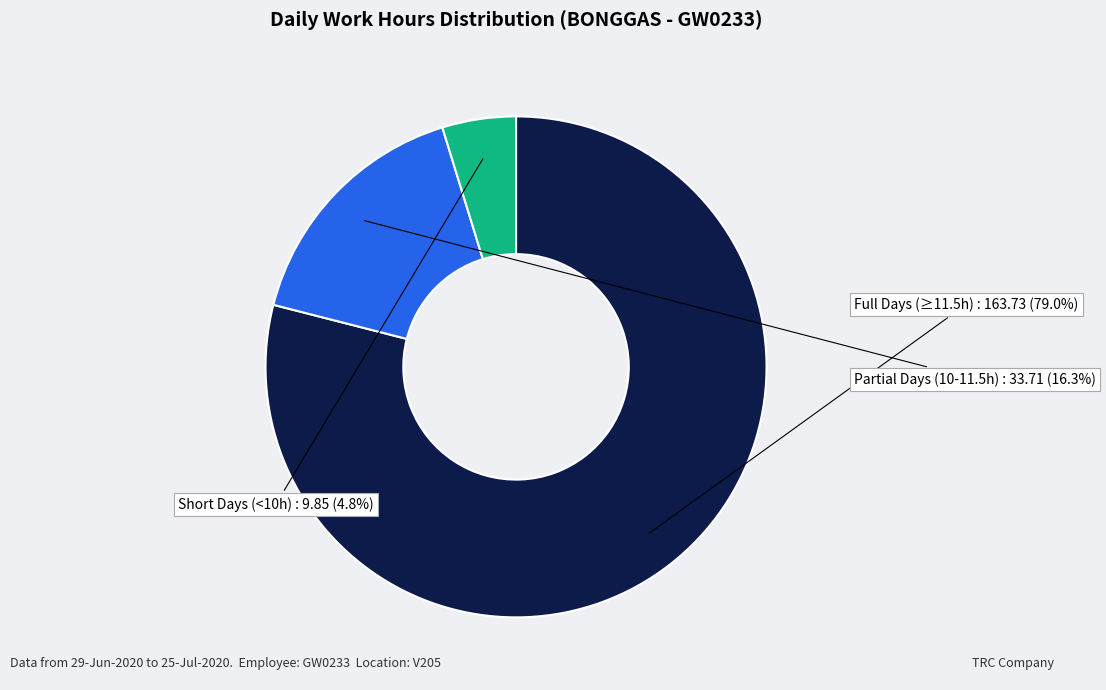

Rank the categories by value from highest to lowest.

Full Days (≥11.5h), Partial Days (10-11.5h), Short Days (<10h)